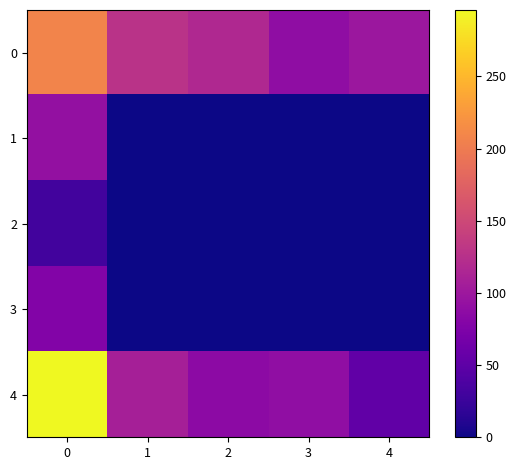

List the series in order of their peak value, lowest first.

2, 3, 1, 0, 4